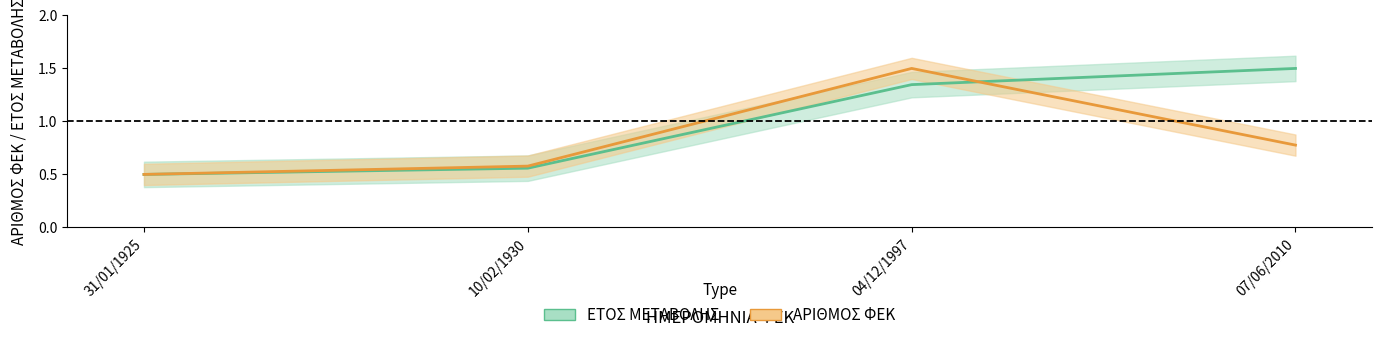

How many lines are shown in the chart?

2